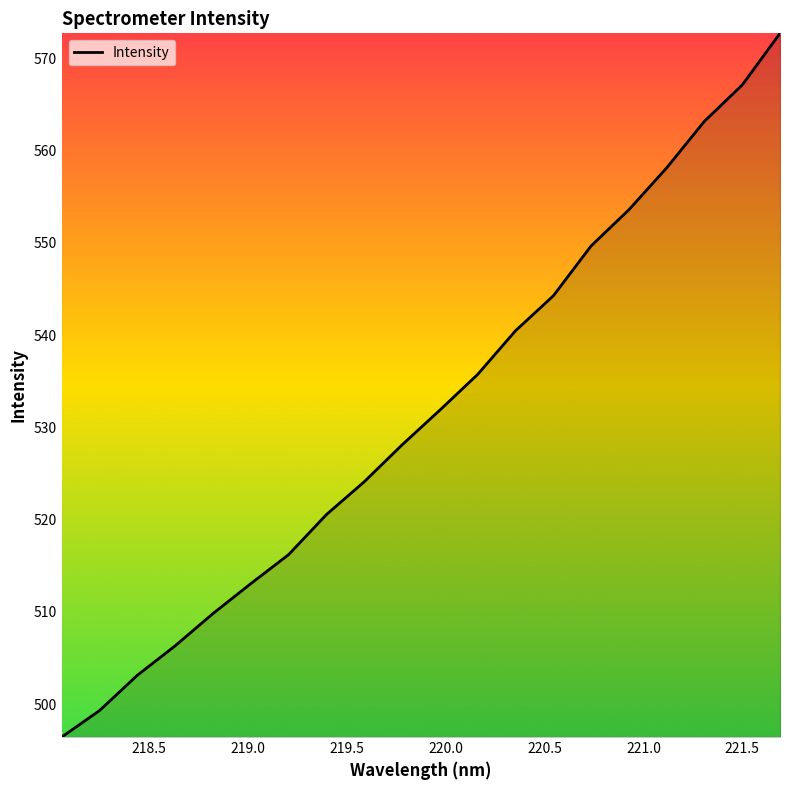

What is the greatest value displayed?

572.7